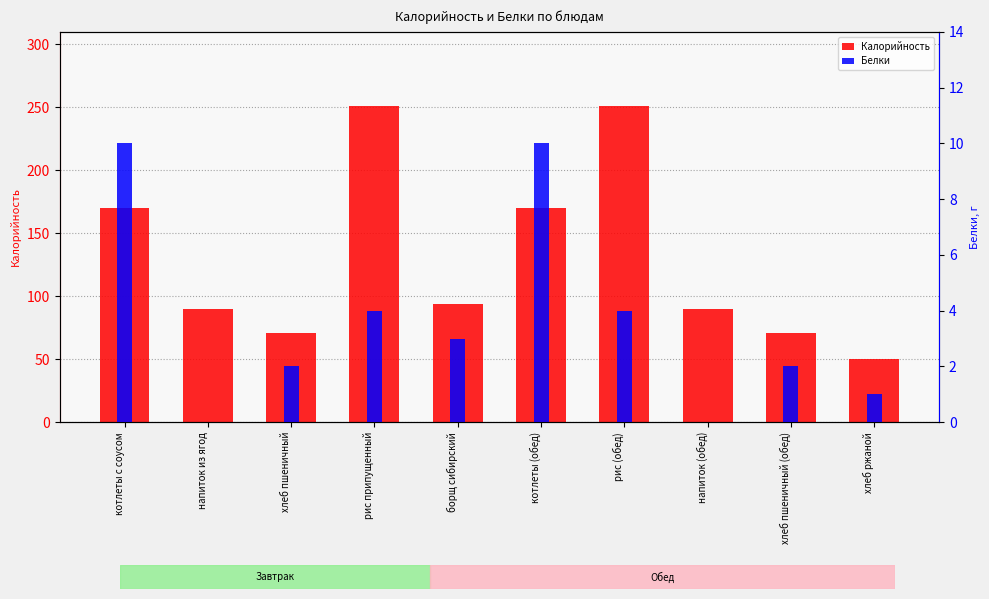

At which category is the sum across all series the highest?

рис припущенный